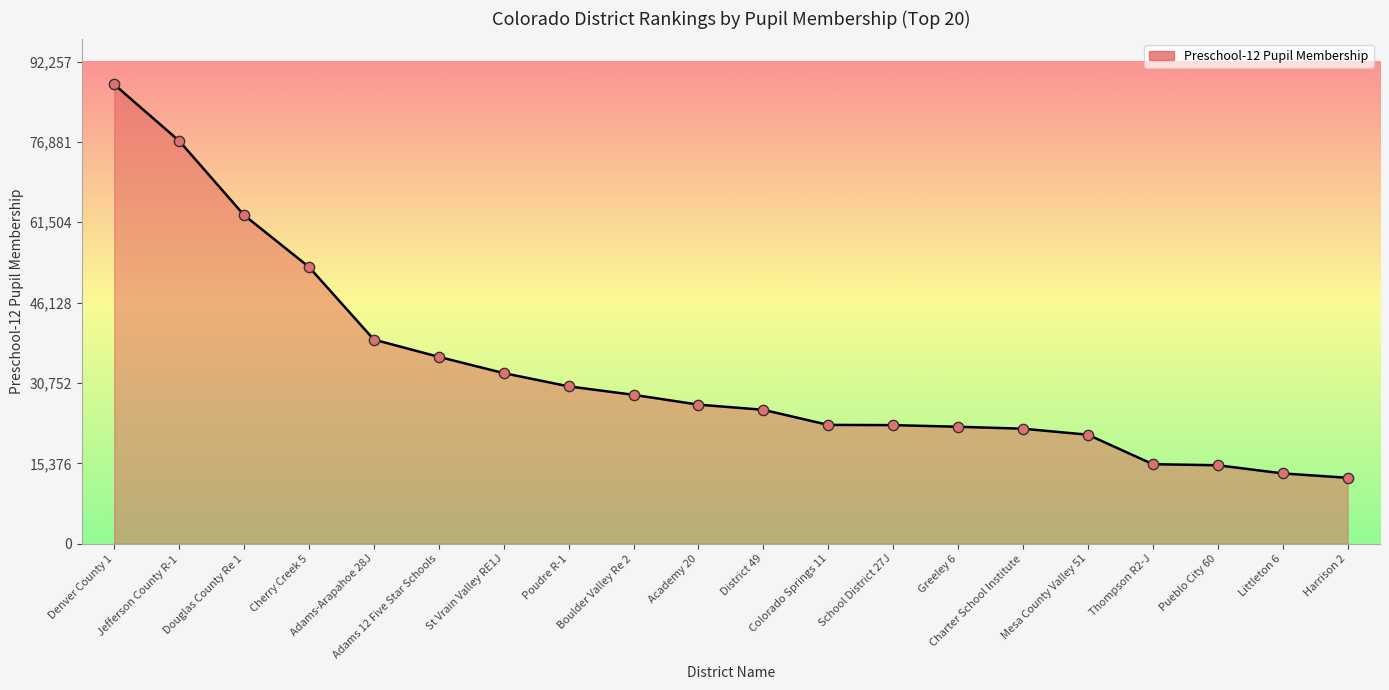

What is the change in value from Denver County 1 to Adams-Arapahoe 28J?

-48813